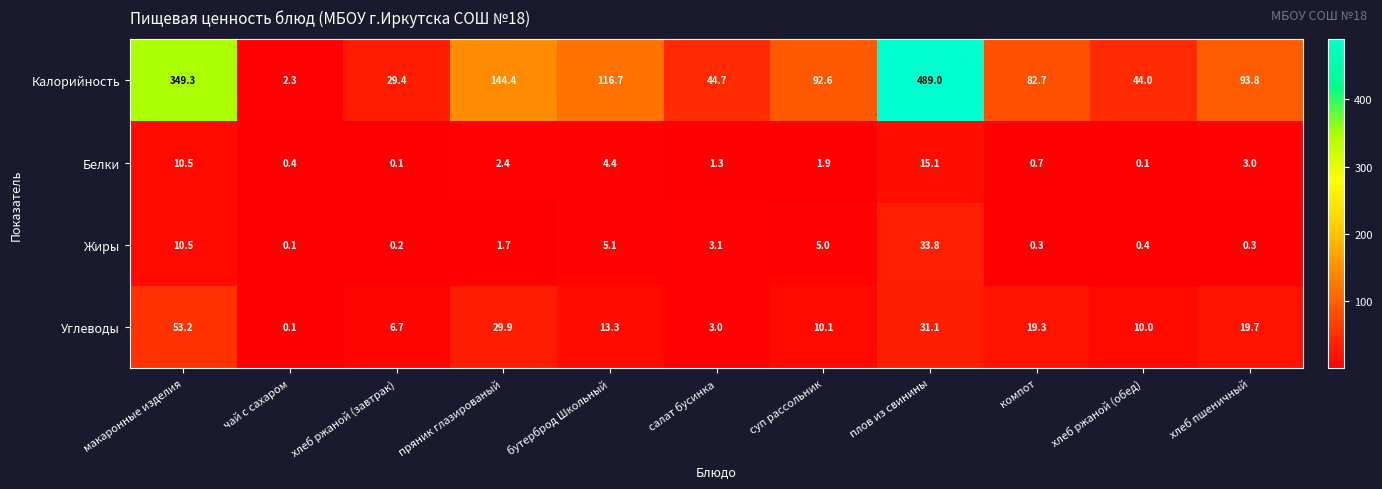

How many values in the Жиры series exceed 1?

6